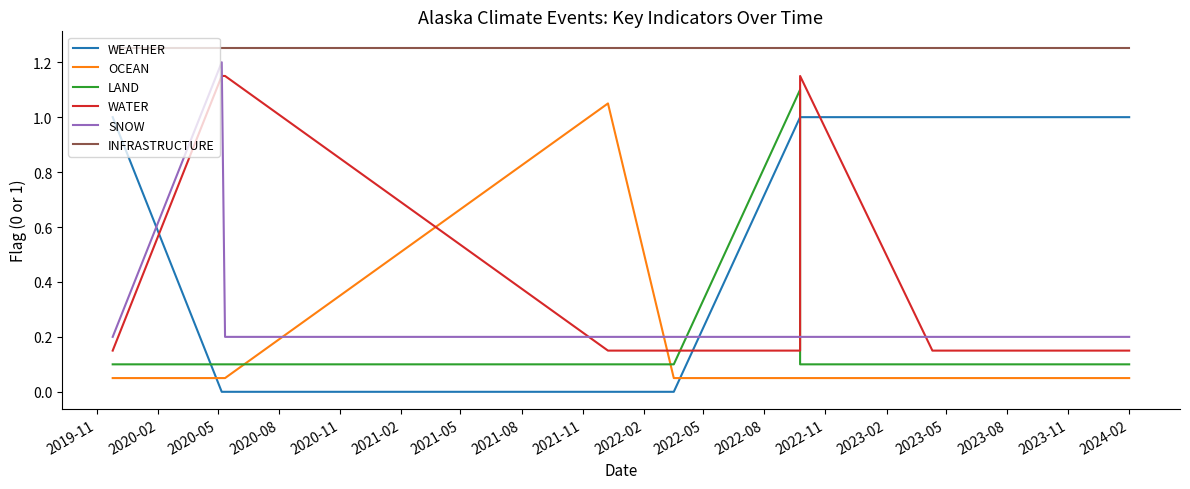

Count the number of categories in the chart.

13